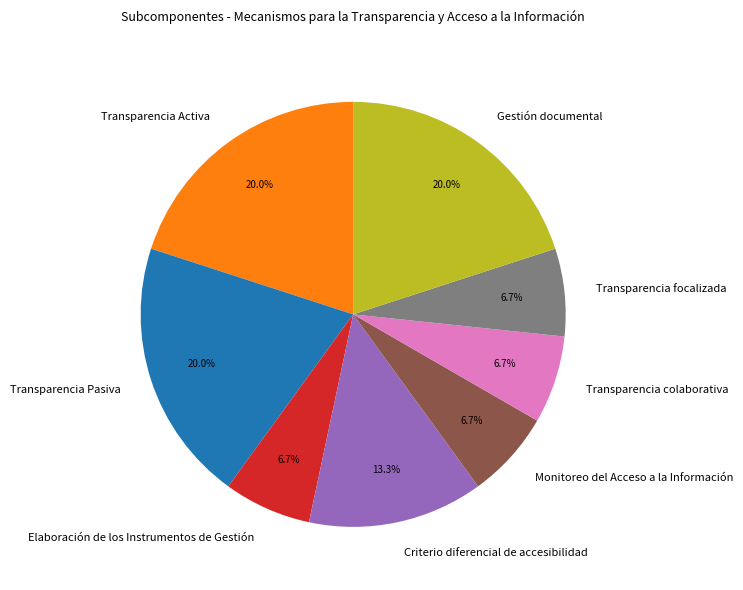

What percentage is NOT represented by Criterio diferencial de accesibilidad?

86.7%